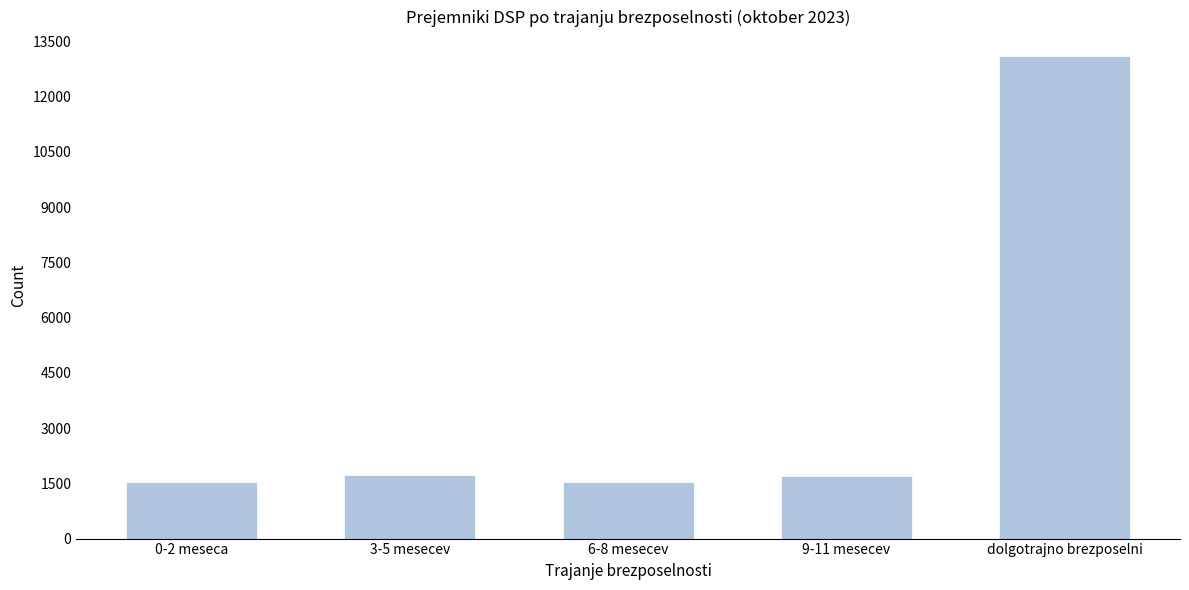

The value at 6-8 mesecev is 1523. True or false?

True